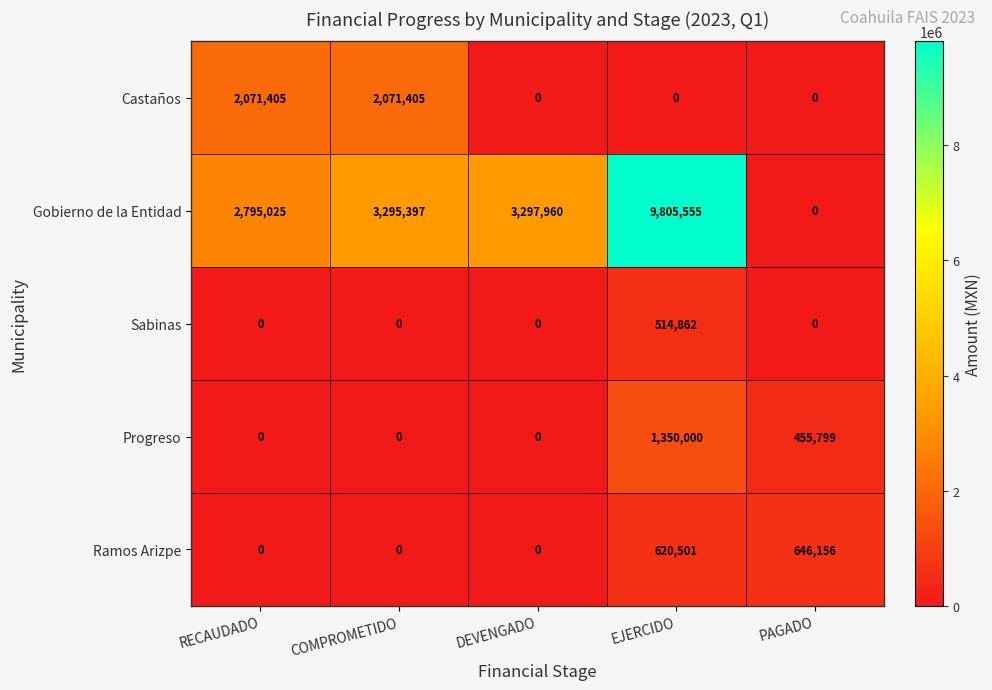

Which series has the widest spread of values?

Gobierno de la Entidad